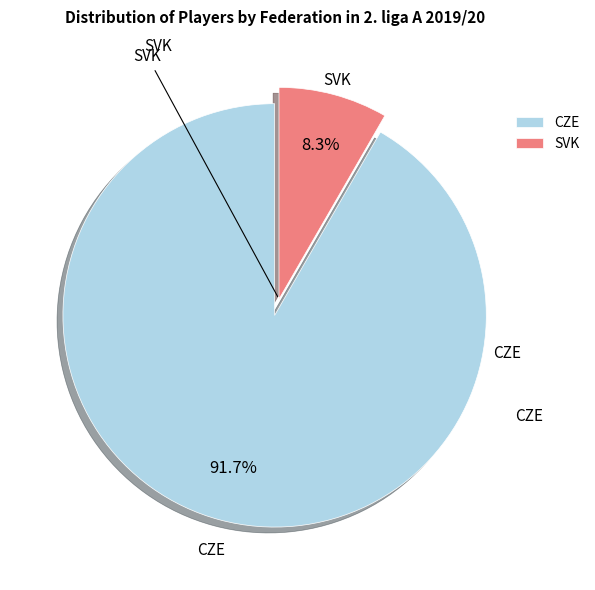

What percentage is NOT represented by SVK?

91.7%